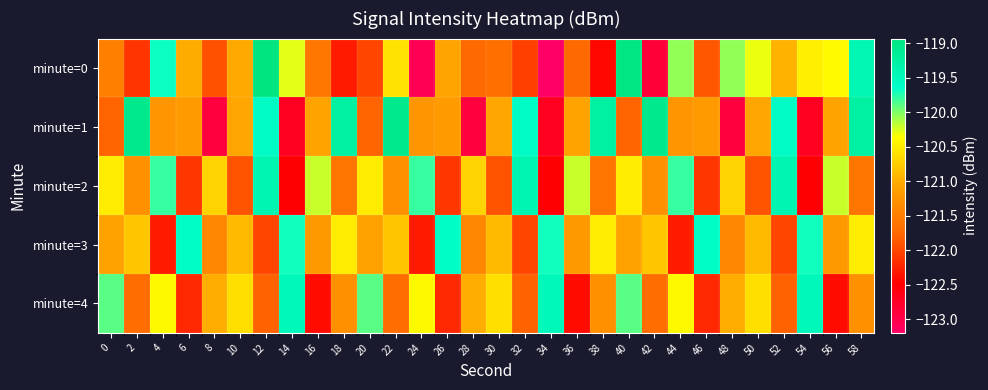

Which series has the largest range (max minus min)?

minute=0